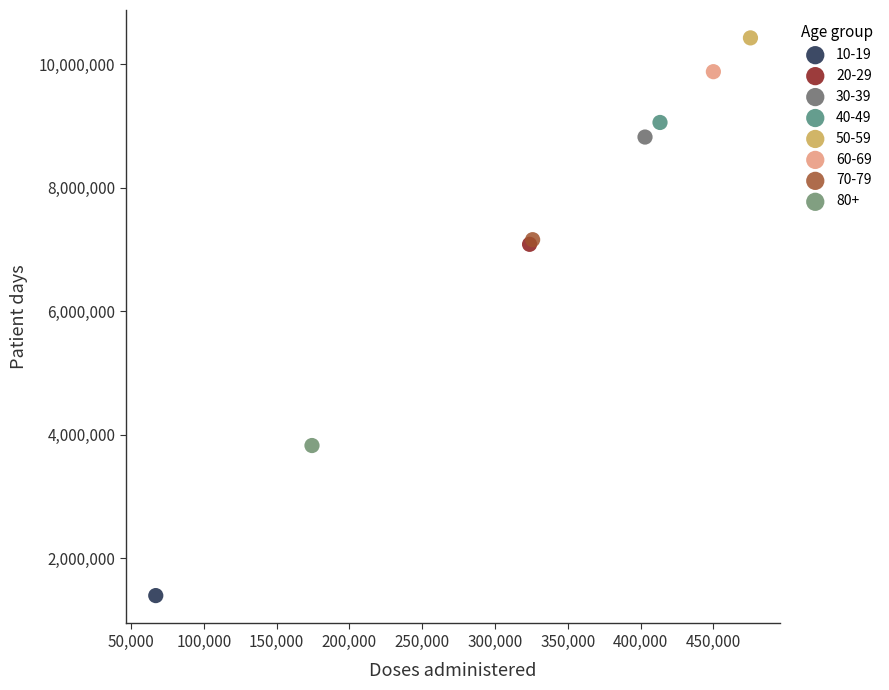

What are all the series names shown in the legend?

10-19, 20-29, 30-39, 40-49, 50-59, 60-69, 70-79, 80+